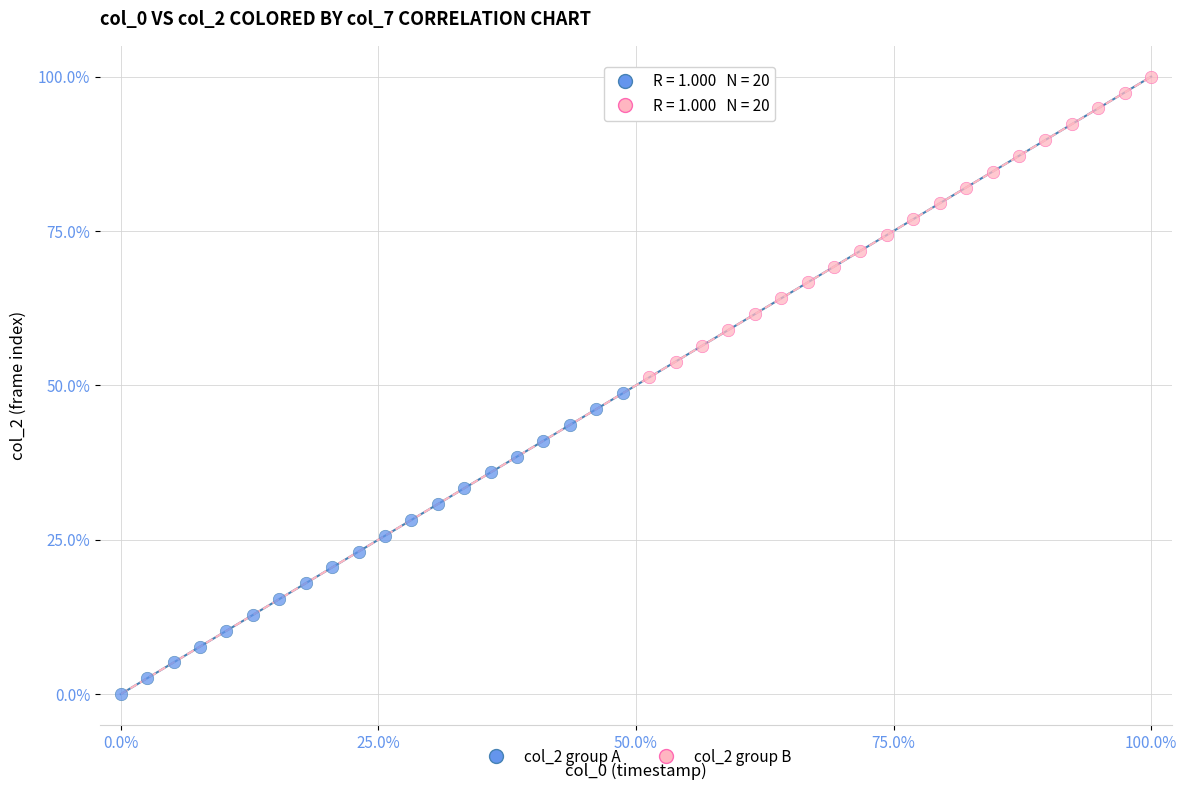

Which series contains the highest Y value?

col_2 group B